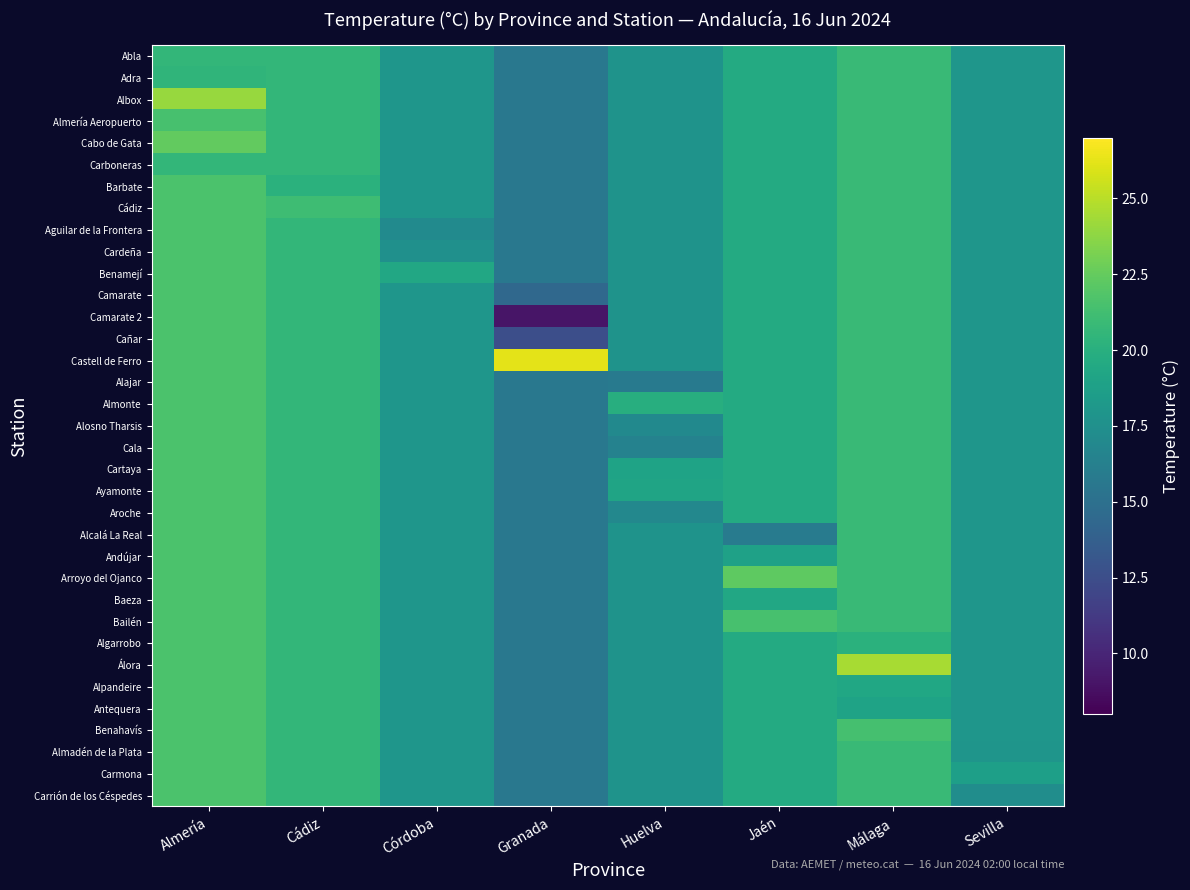

What is the spread (max minus min) of values at Huelva?

4.1